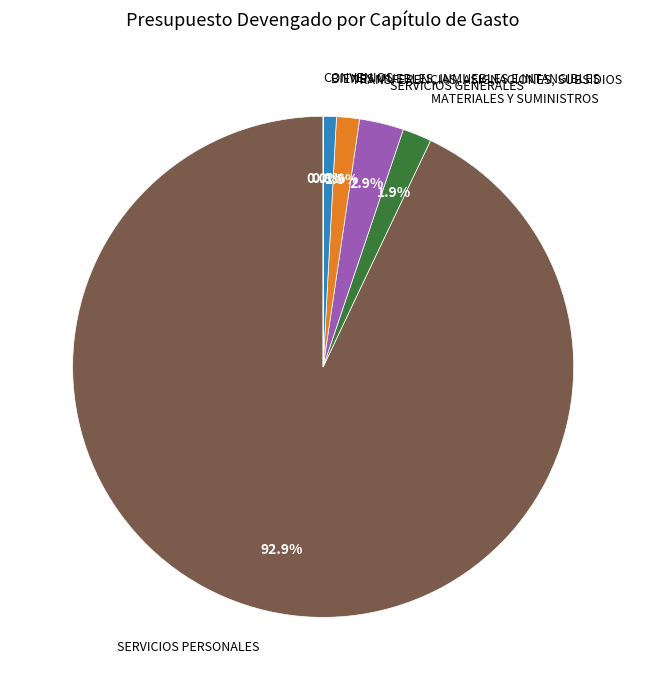

Does any single category account for the majority?

Yes